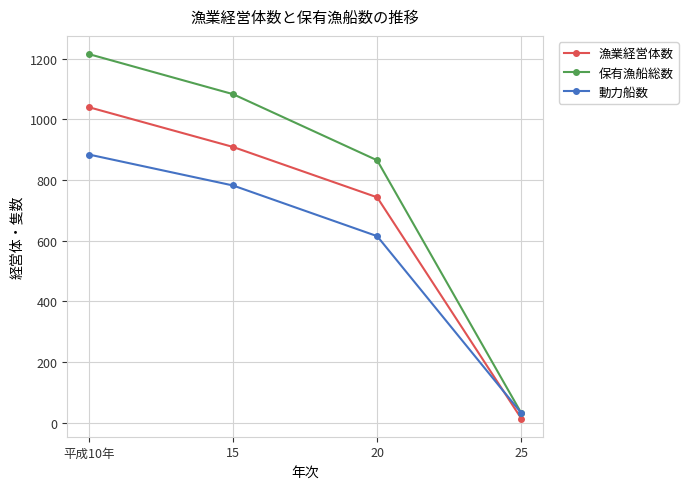

At which category is the sum across all series the highest?

平成10年